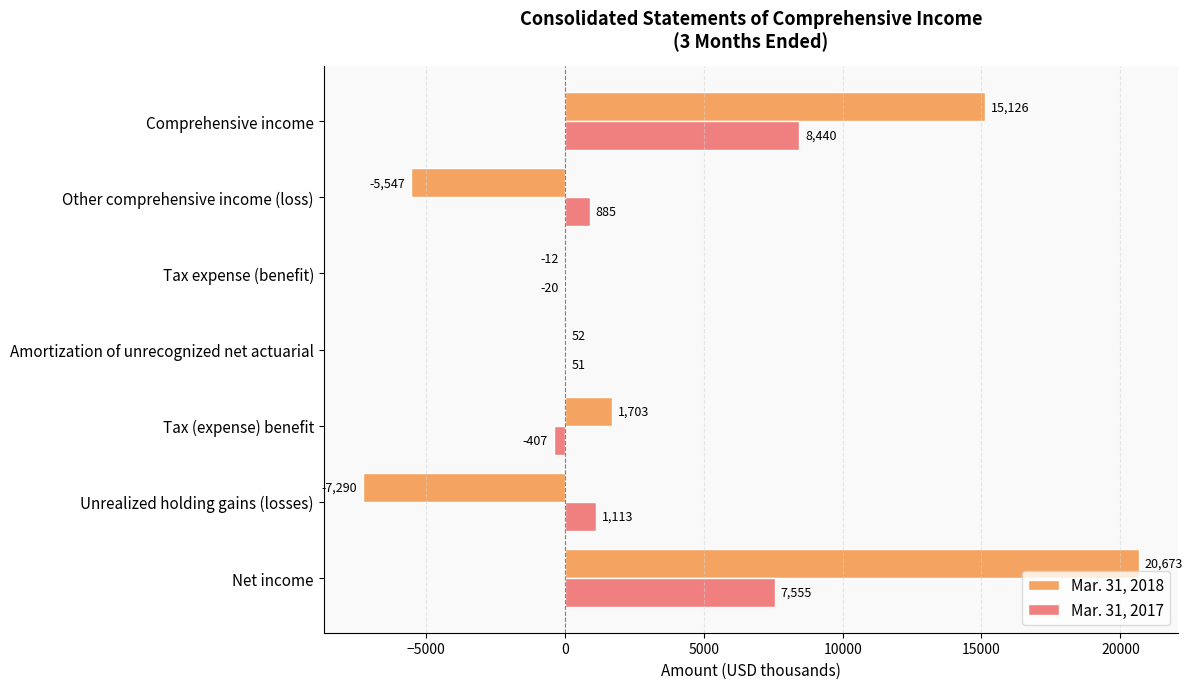

Which series has the largest total across all categories?

Mar. 31, 2018